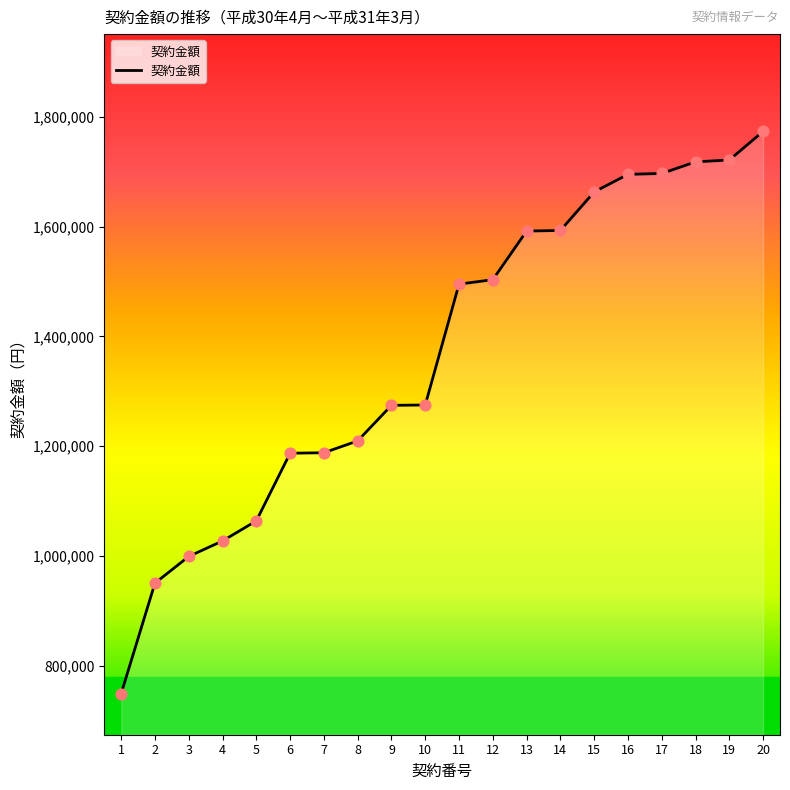

What is the change in value from 5 to 12?

+439560